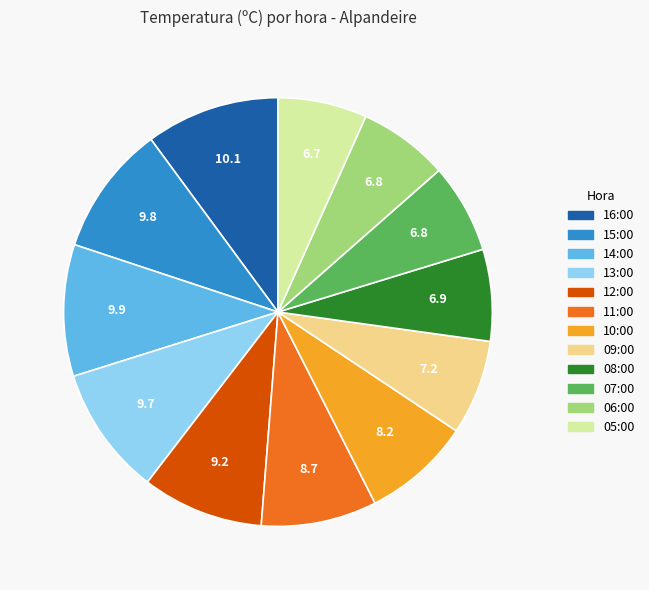

Combined, do 05:00 and 16:00 account for over 50%?

No